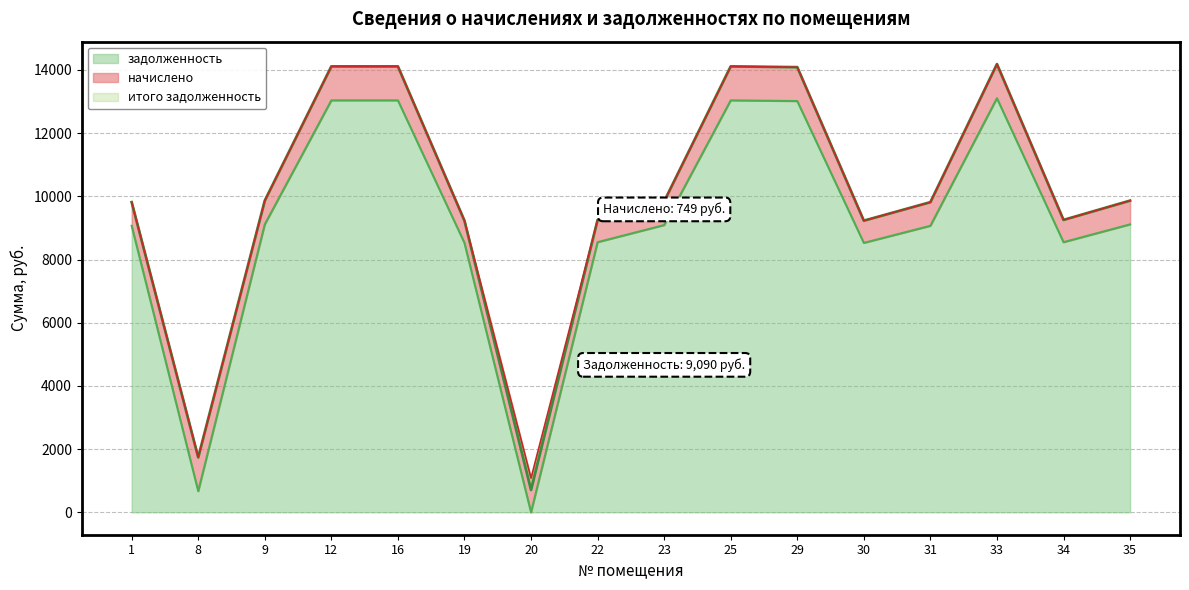

What is the highest value of the задолженность series?

13105.1